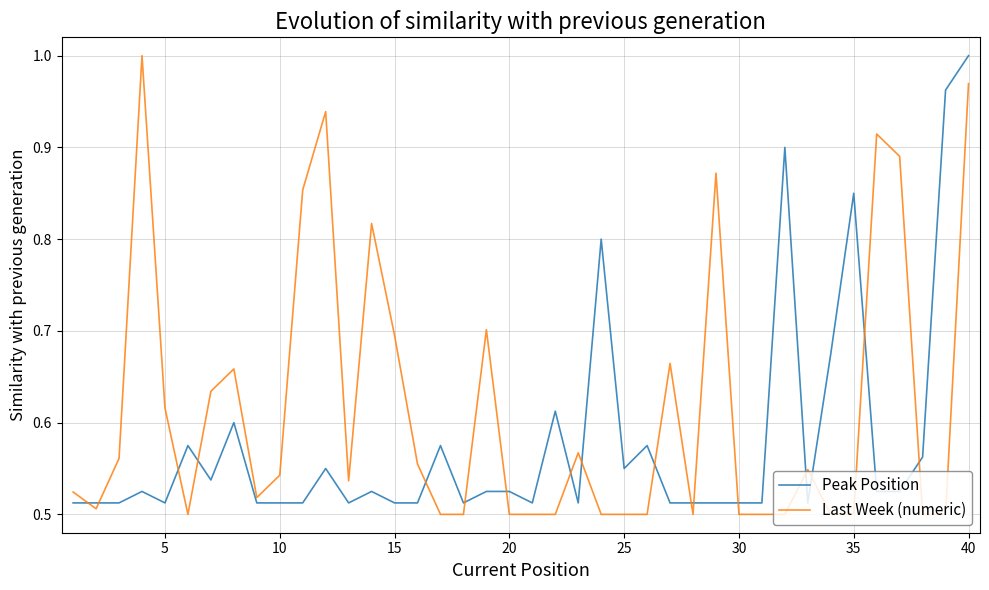

Rank the series by their average value, from highest to lowest.

Last Week (numeric), Peak Position